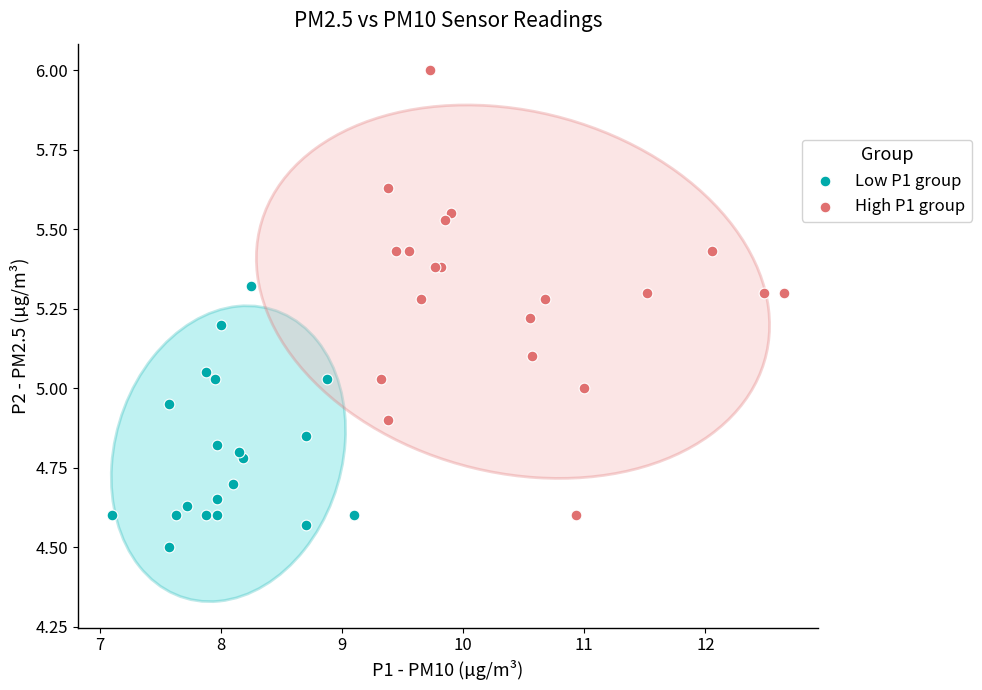

Which series reaches the minimum Y coordinate?

Low P1 group